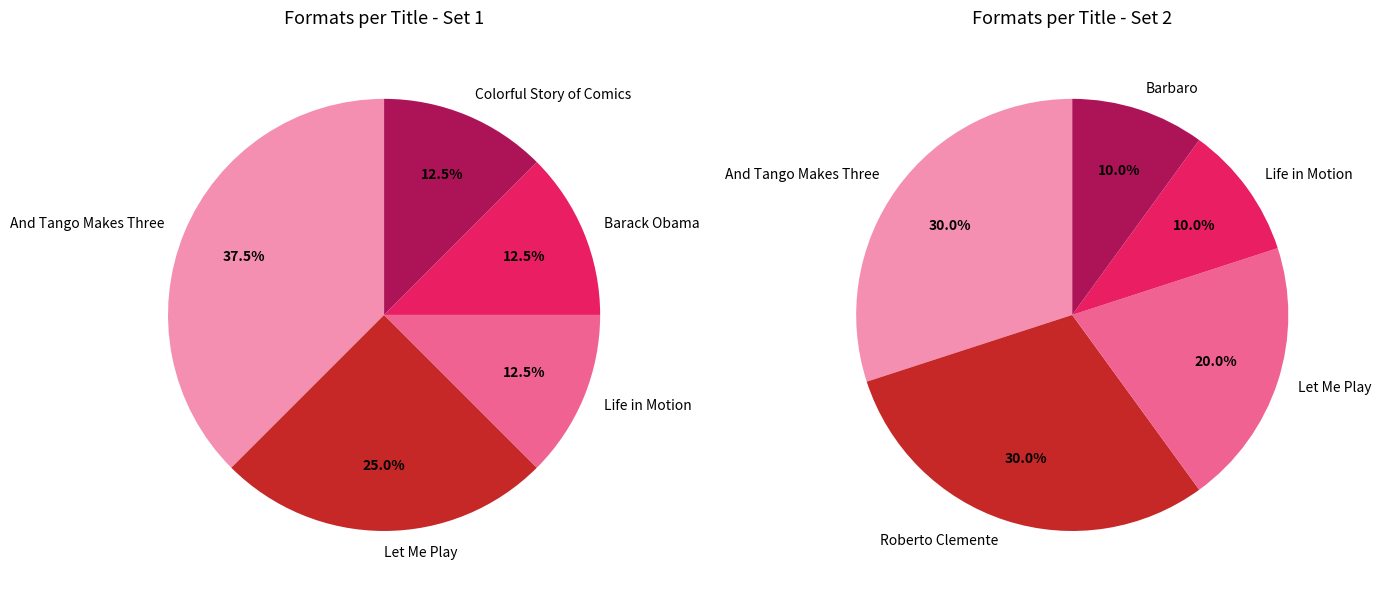

Does any single category account for the majority?

No